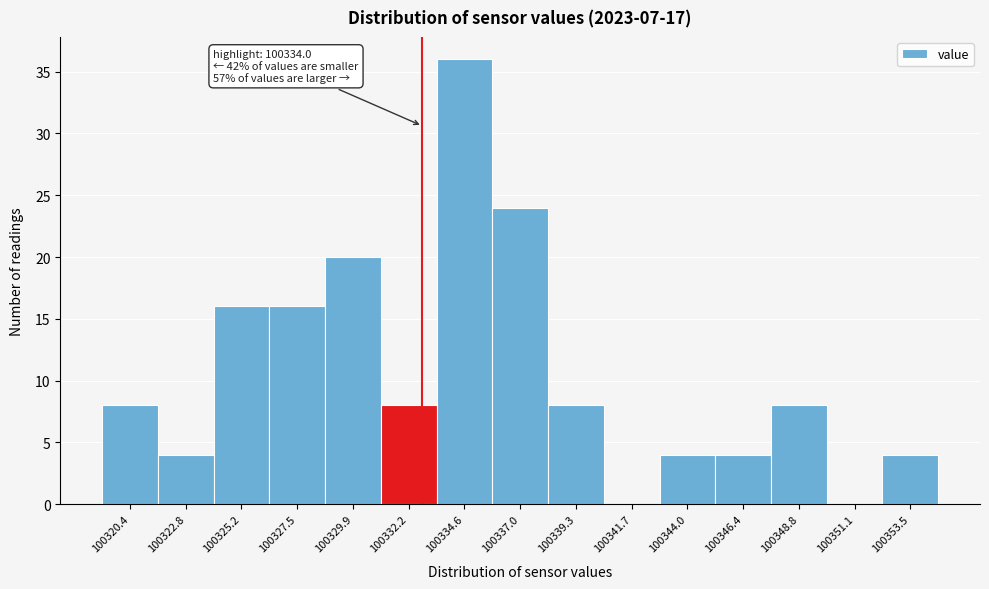

Reading left to right, extract all data points from this chart.

100320.4=8	100322.8=4	100325.2=16	100327.5=16	100329.9=20	100332.2=8	100334.6=36	100337.0=24	100339.3=8	100341.7=0	100344.0=4	100346.4=4	100348.8=8	100351.1=0	100353.5=4